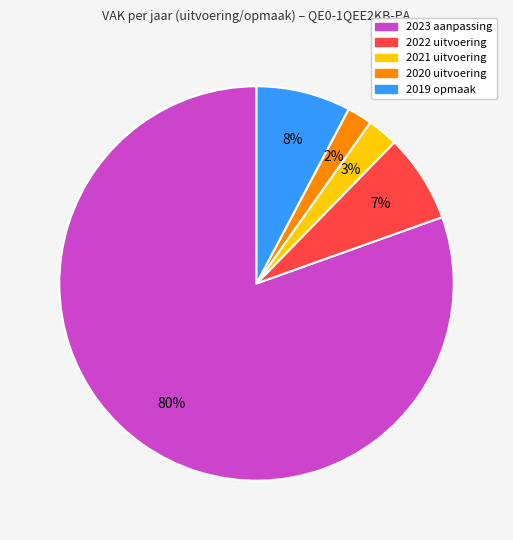

What is the ratio of the value at 2022 uitvoering to the value at 2020 uitvoering?

3.5